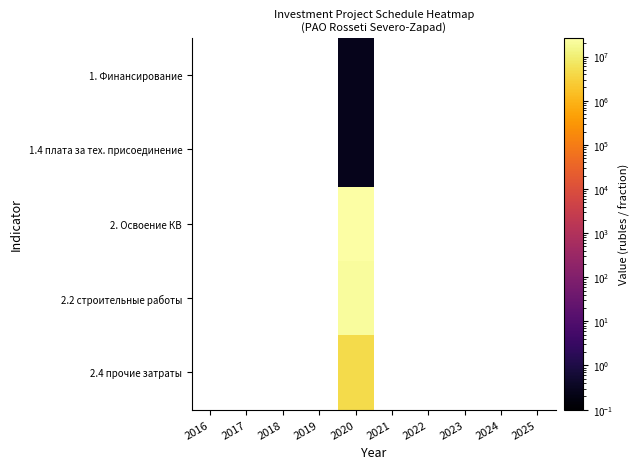

Between 2023 and 2019, which is larger?

2019